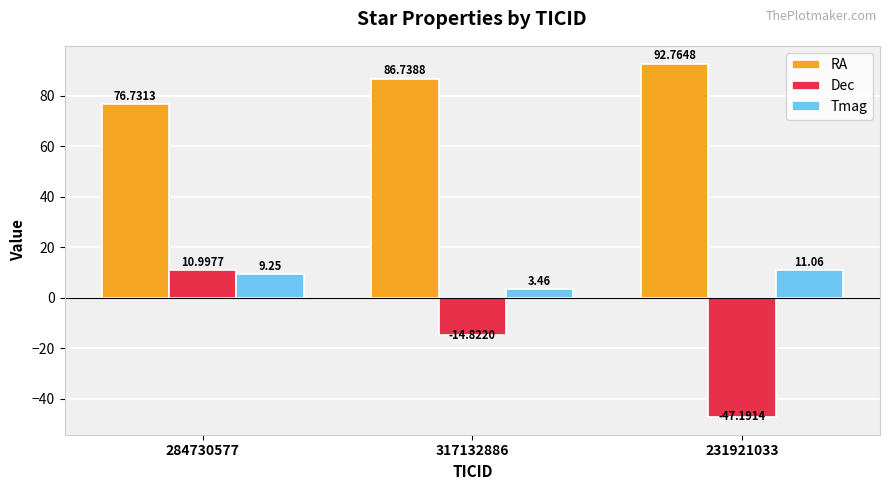

What is the sum of all Dec values?

-51.0